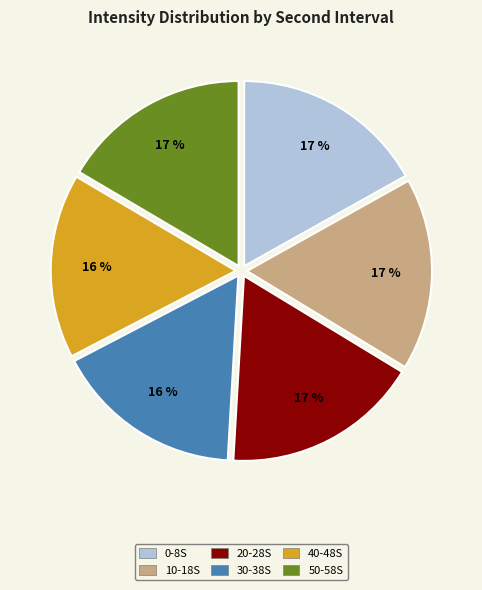

Is there a majority slice in this chart?

No